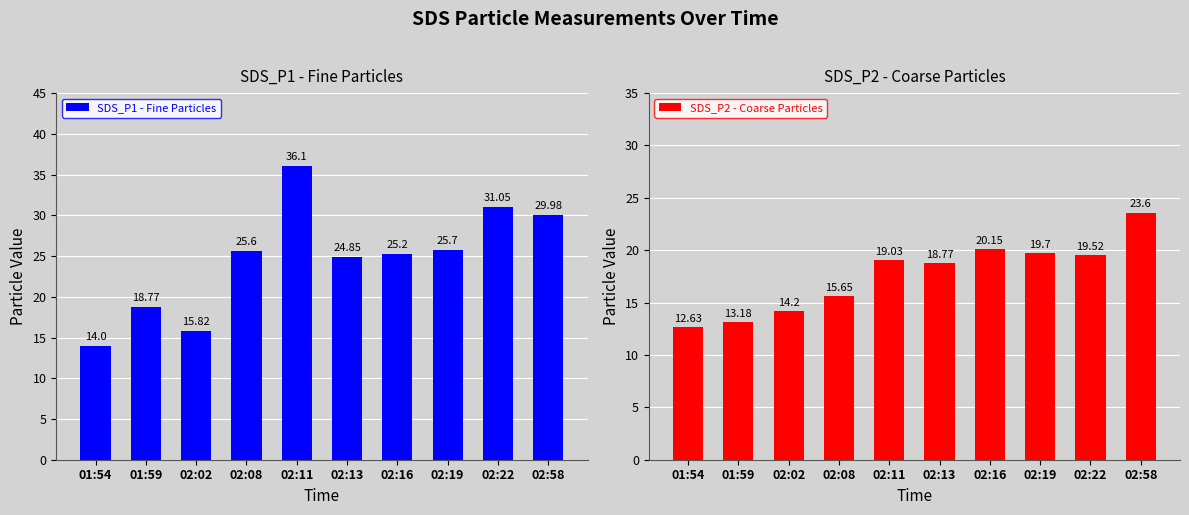

At which category does the chart reach its minimum across all series?

01:54